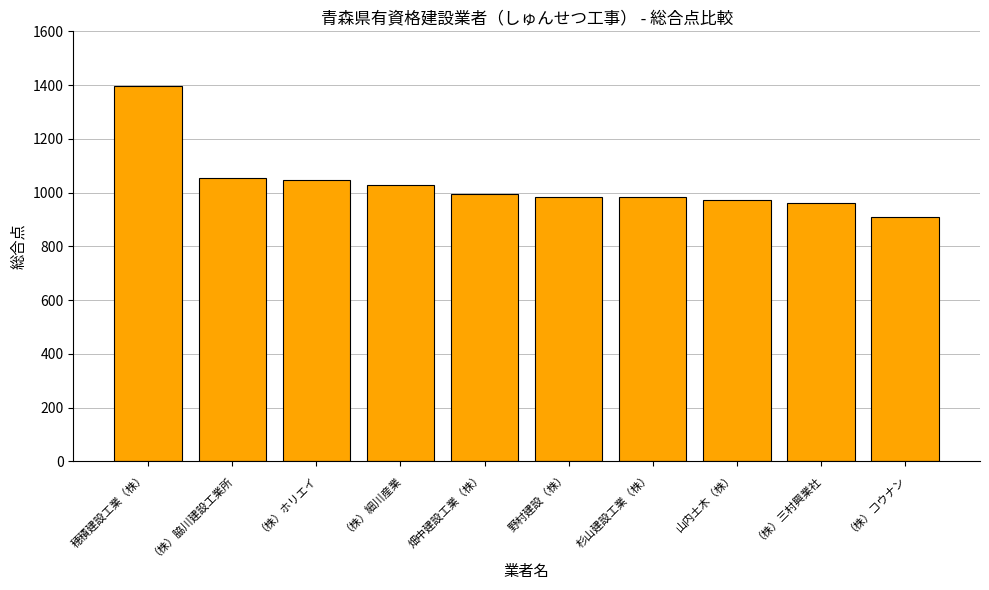

Which has a higher value, （株）ホリエイ or 穂積建設工業（株）?

穂積建設工業（株）